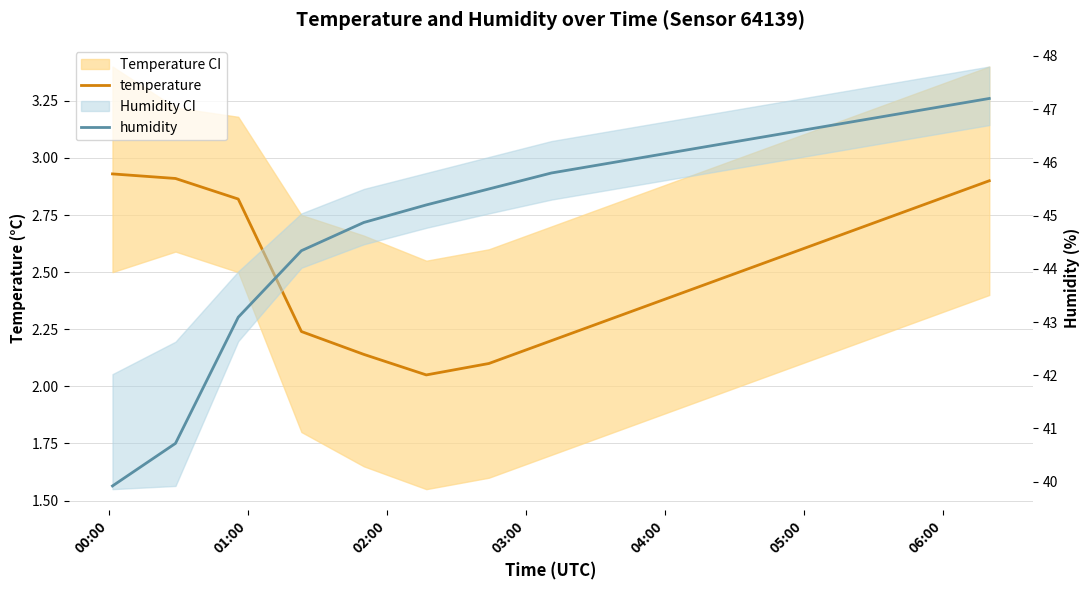

What position from the left is 03:00?

4